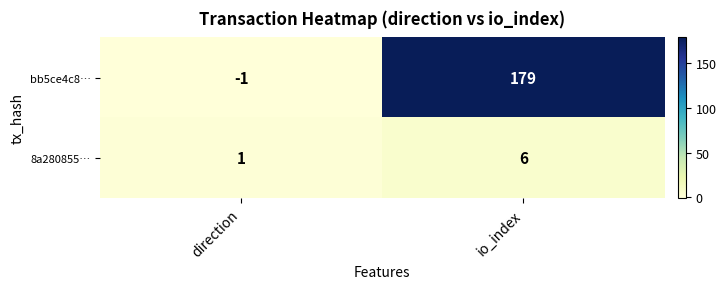

At which label does bb5ce4c8… reach its minimum?

direction